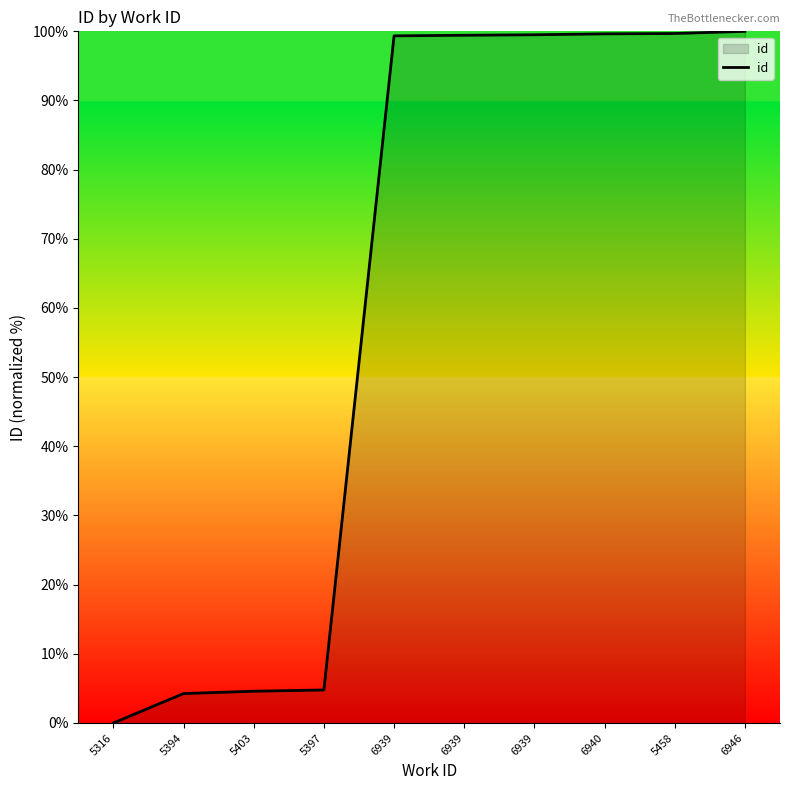

How many lines are shown in the chart?

1